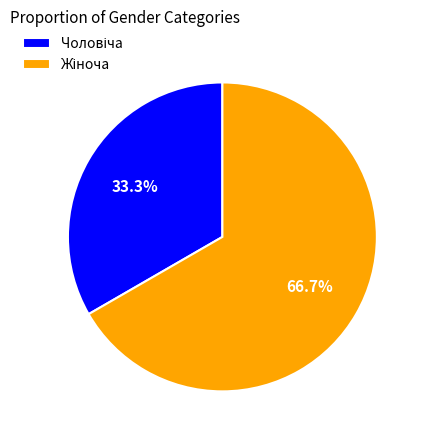

Is there any slice that represents more than half of the pie?

Yes